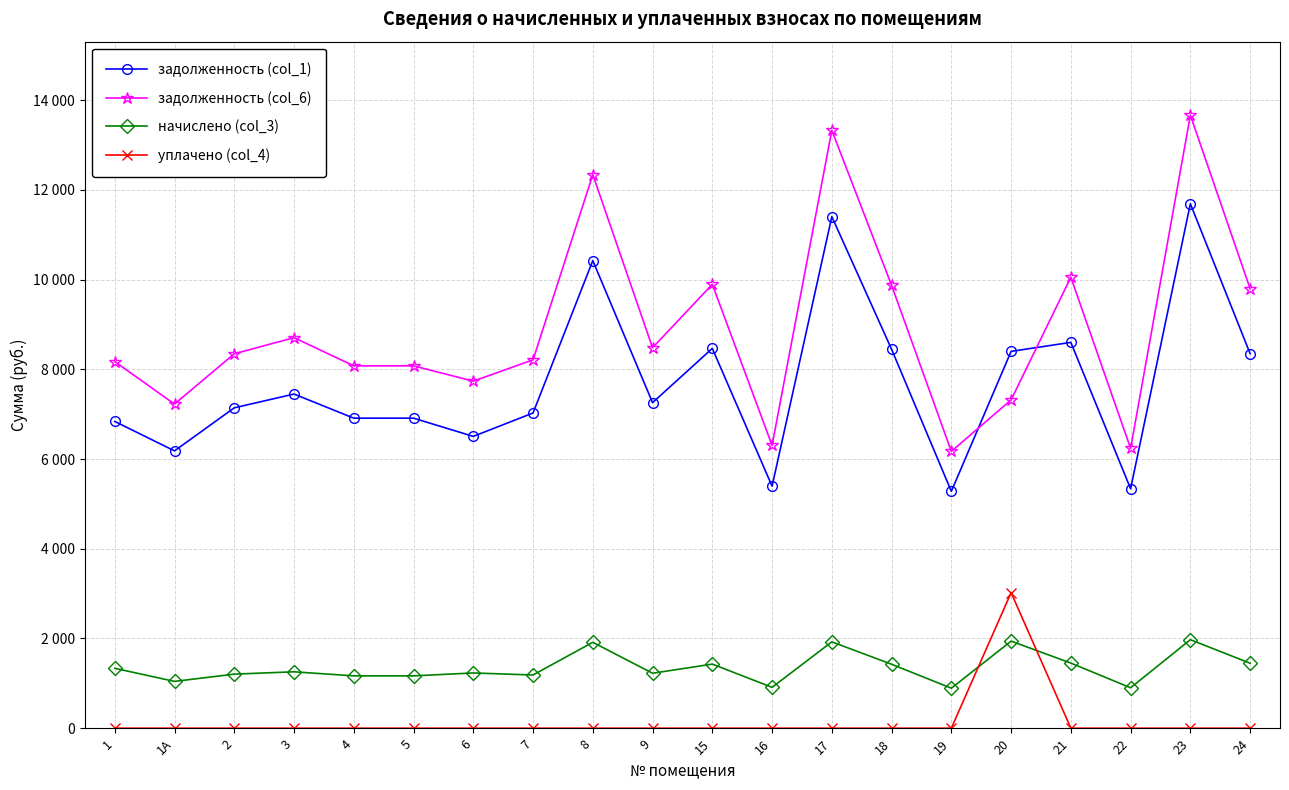

At 20, list the series in order from smallest to largest.

начислено (col_3), уплачено (col_4), задолженность (col_6), задолженность (col_1)